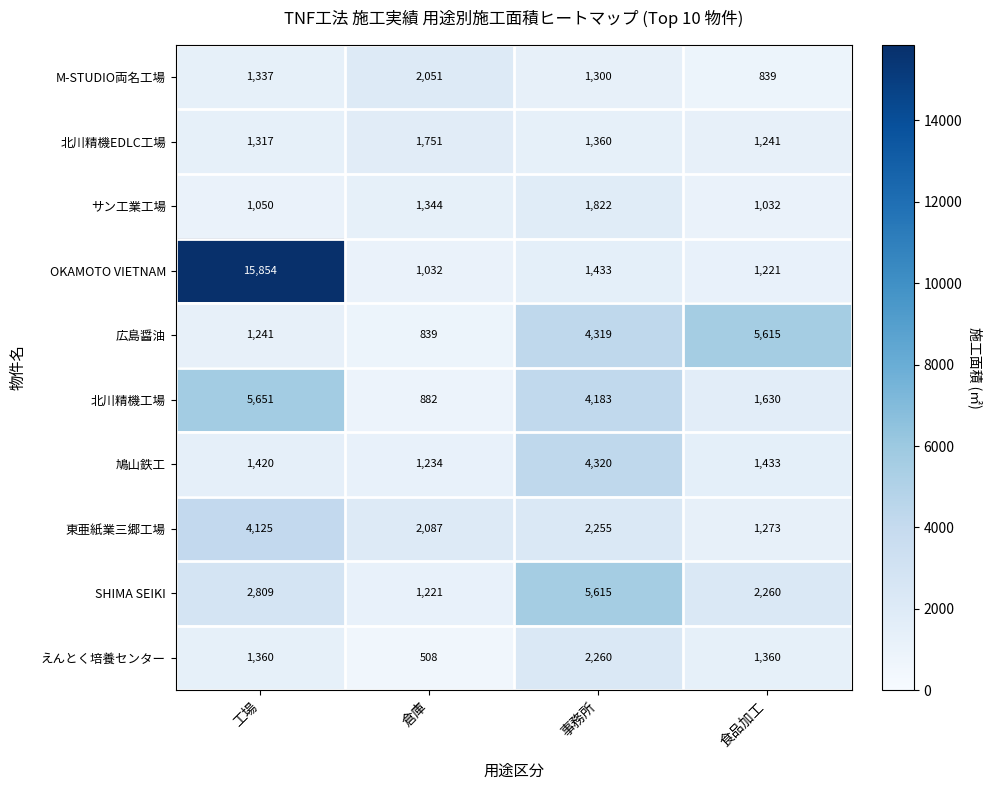

The サン工業工場 series shows 1032 at 食品加工. True or false?

True